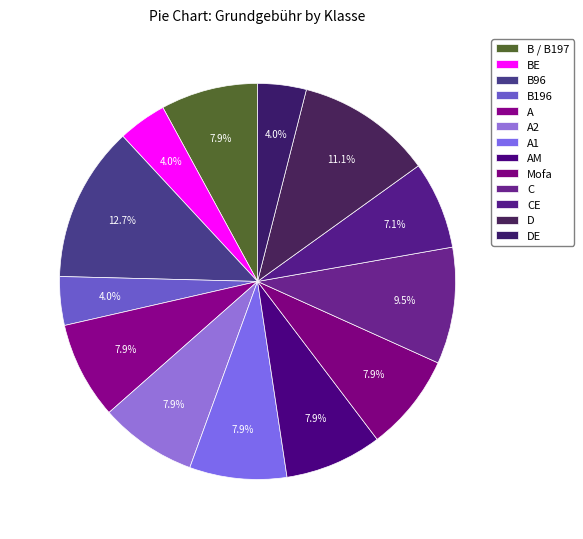

Count the number of slices in the pie.

13